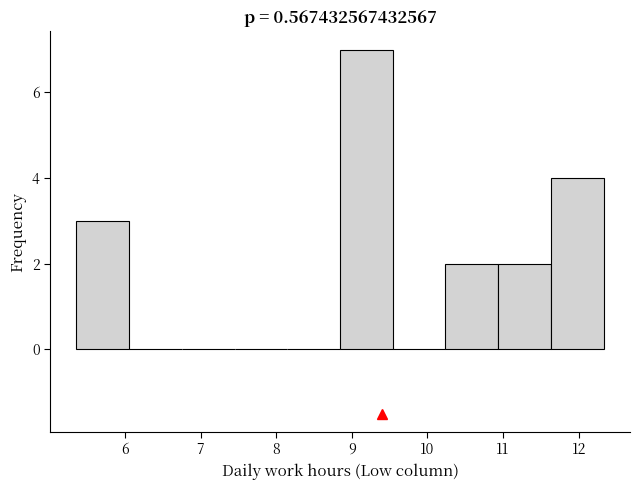

What is the height of the bar covering 8.8 to 9.5 on the x-axis? Neither the bar edges nor the heights are printed on the chart, so give them approximately, as read against the axes.

7